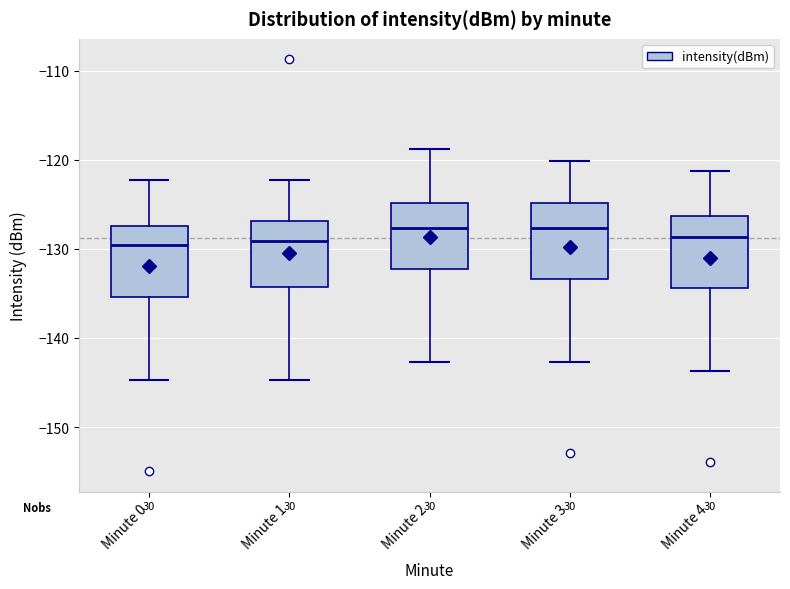

Where does the lower whisker of the box for Minute 0 end on the y-axis? The values are not printed on the chart, so give them approximately, as read against the axis.

-145